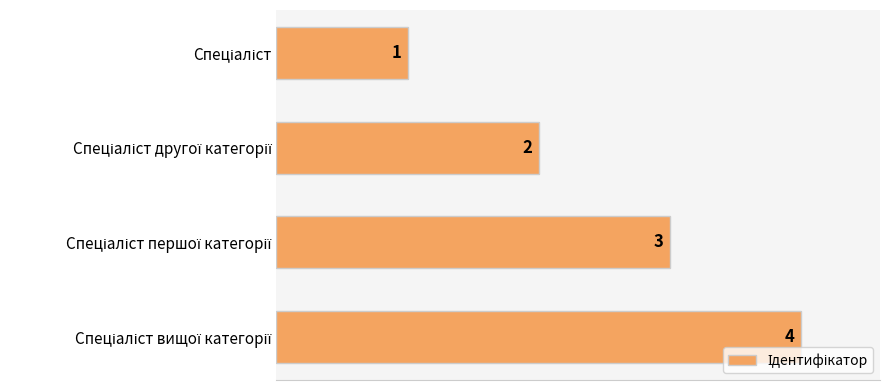

How many bars are there in total?

4